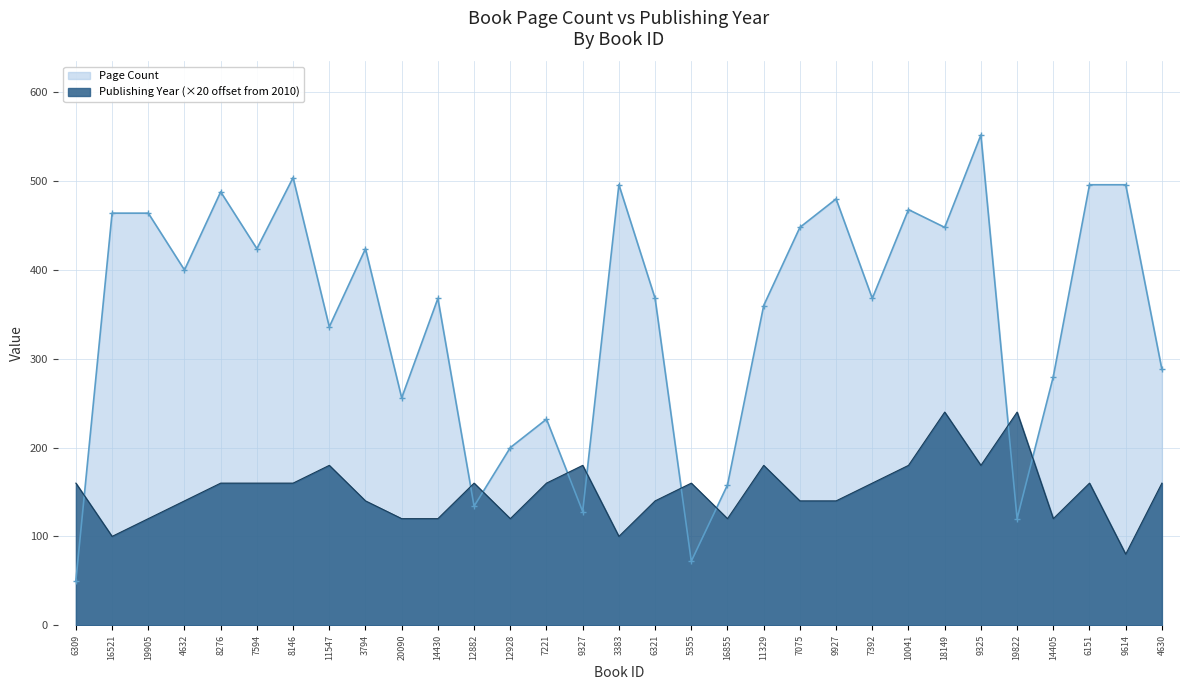

Is the value of Publishing Year at 6309 greater than the value of Page Count at 14405?

No